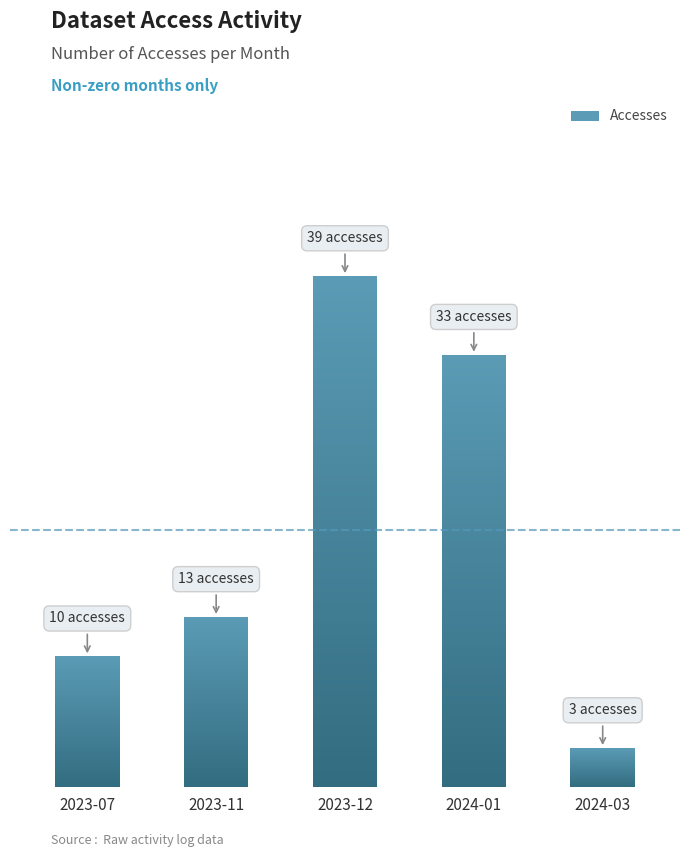

What is the greatest value displayed?

39